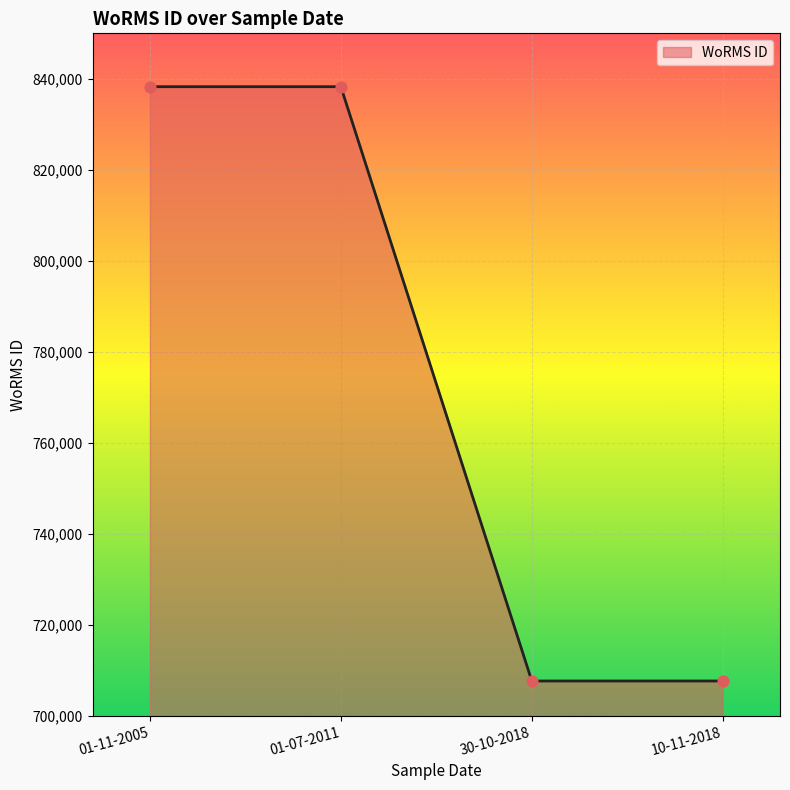

What is the change in value from 01-11-2005 to 30-10-2018?

-130642